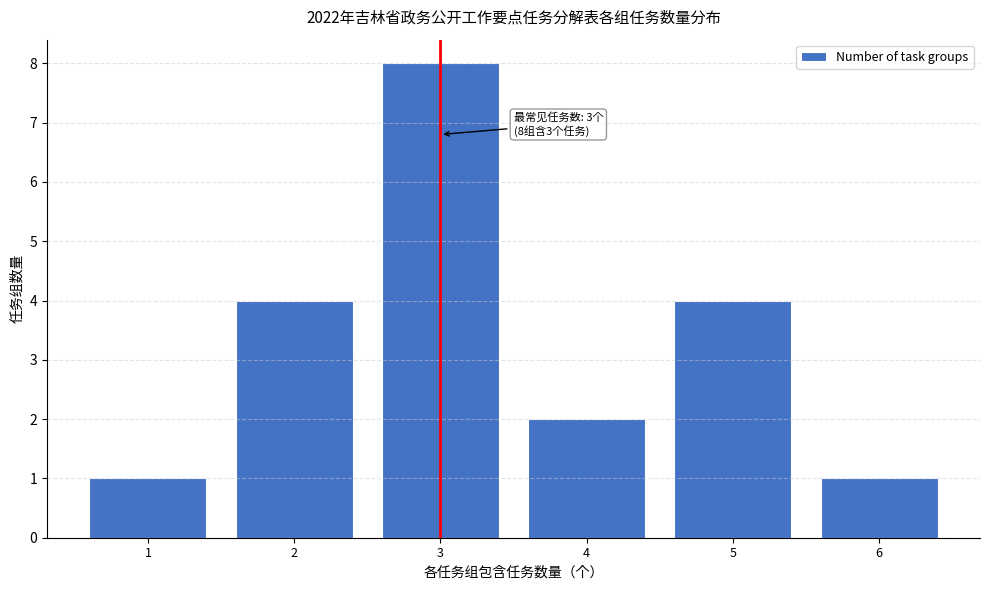

Reading right to left, list all the values displayed in this chart.

6=1	5=4	4=2	3=8	2=4	1=1